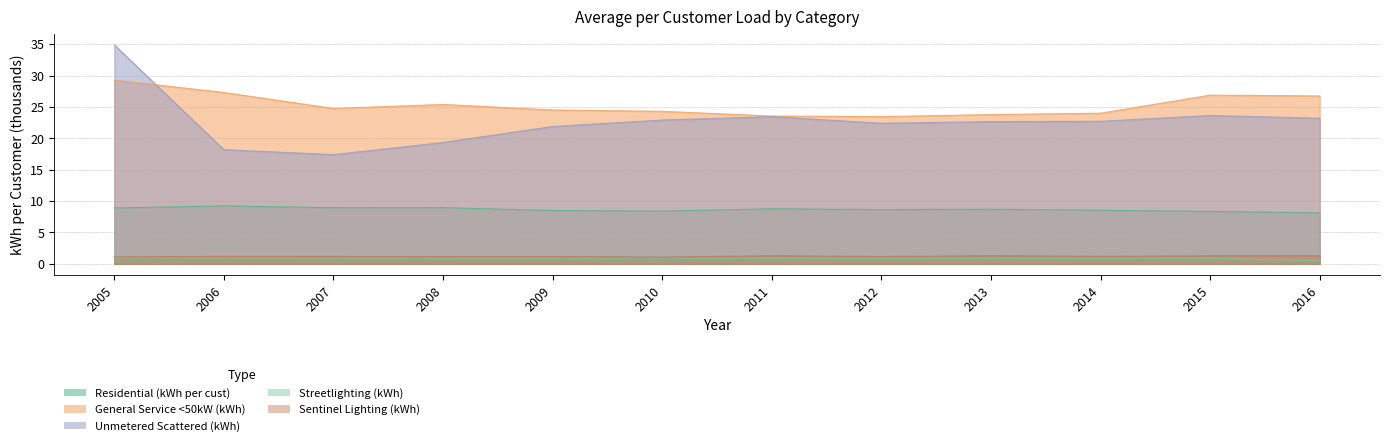

Reading left to right, list all the values displayed in this chart.

Residential (kWh per cust): 2005=8.9	2006=9.2	2007=9.0	2008=9.0	2009=8.5	2010=8.4	2011=8.8	2012=8.6	2013=8.7	2014=8.5	2015=8.4	2016=8.1
General Service <50kW (kWh): 2005=29.3	2006=27.3	2007=24.8	2008=25.4	2009=24.5	2010=24.3	2011=23.6	2012=23.5	2013=23.8	2014=24.0	2015=26.9	2016=26.8
Unmetered Scattered (kWh): 2005=34.9	2006=18.2	2007=17.4	2008=19.3	2009=21.9	2010=22.9	2011=23.5	2012=22.4	2013=22.7	2014=22.7	2015=23.7	2016=23.2
Streetlighting (kWh): 2005=0.9	2006=1.0	2007=0.9	2008=0.9	2009=0.9	2010=0.9	2011=0.9	2012=0.9	2013=0.9	2014=0.9	2015=0.9	2016=0.5
Sentinel Lighting (kWh): 2005=1.1	2006=1.2	2007=1.2	2008=1.2	2009=1.2	2010=1.1	2011=1.3	2012=1.2	2013=1.3	2014=1.2	2015=1.3	2016=1.3